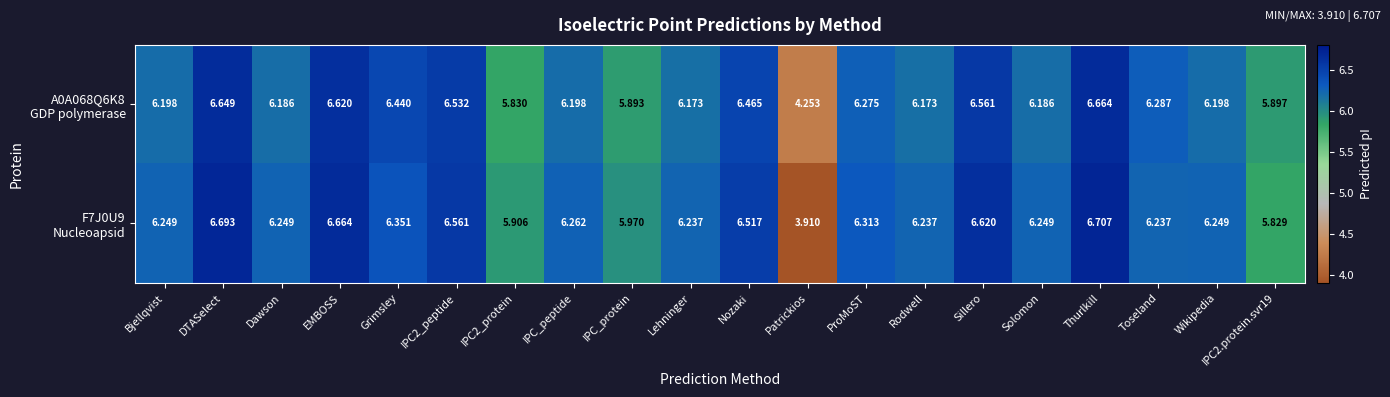

Which category has the lowest value across all series?

Patrickios